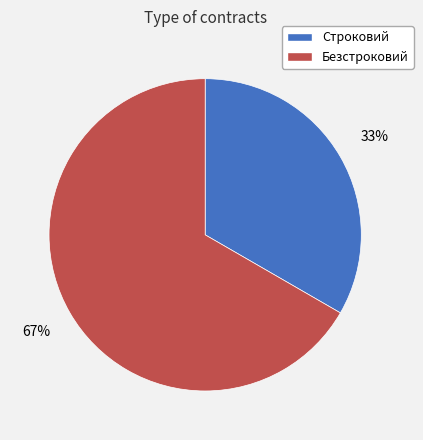

Rank the categories by value from highest to lowest.

Безстроковий, Строковий